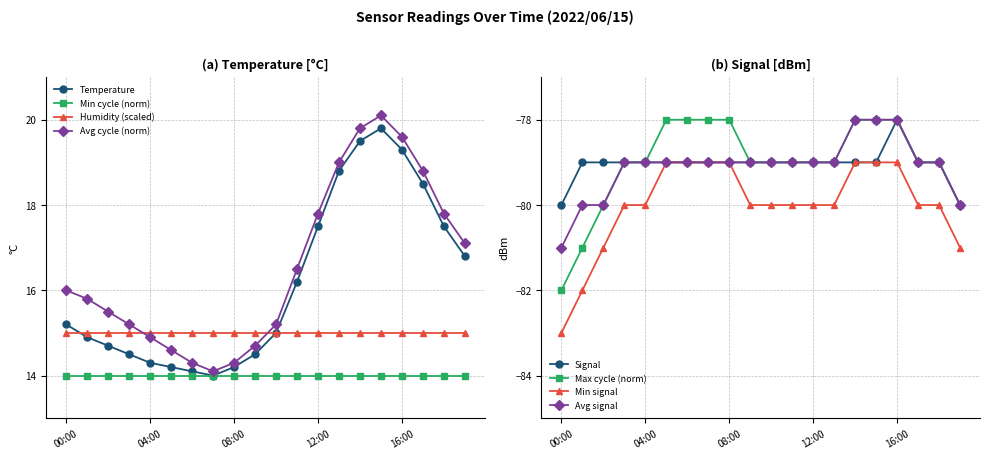

What is the difference between the Signal values at 12:00 and 16:00?

1